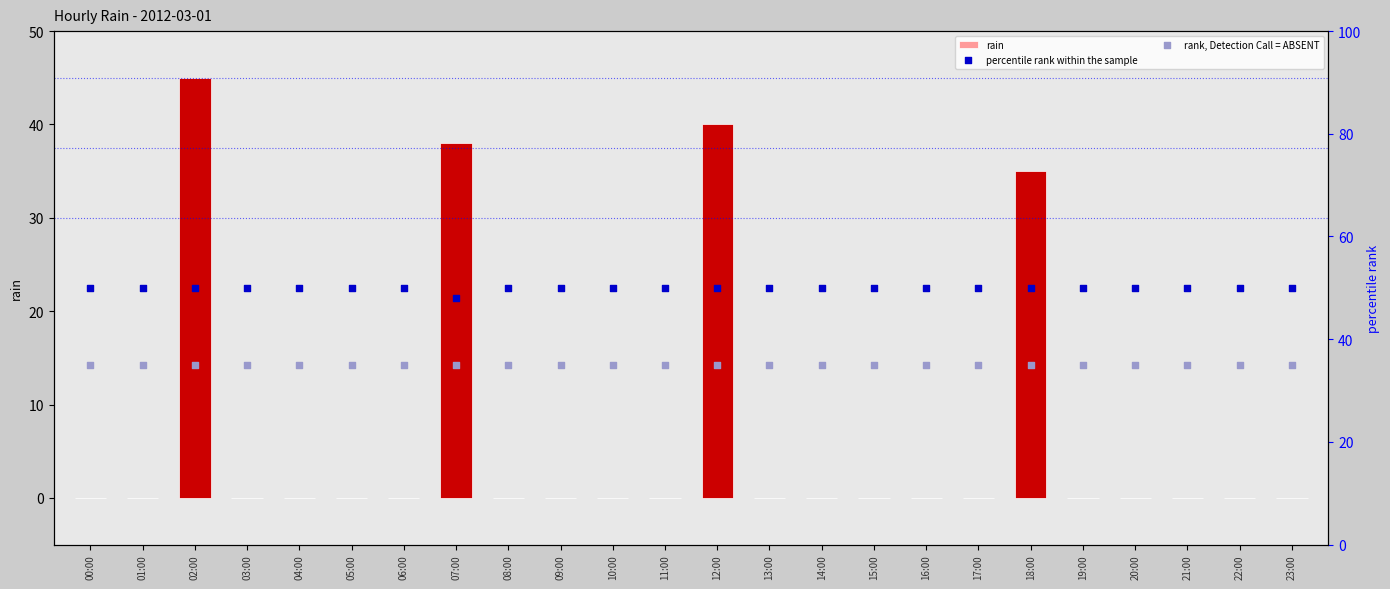

What is the total value across all series at 17:00?

85